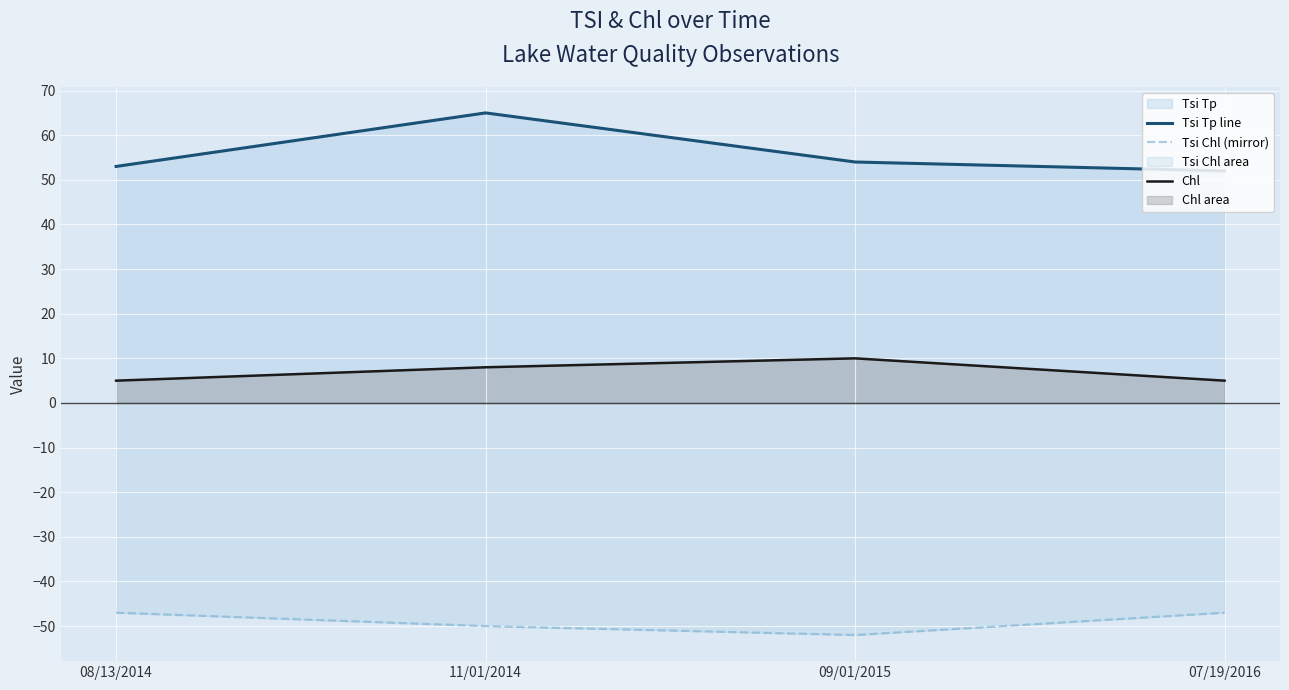

What is the label of the 4th point from the left?

07/19/2016